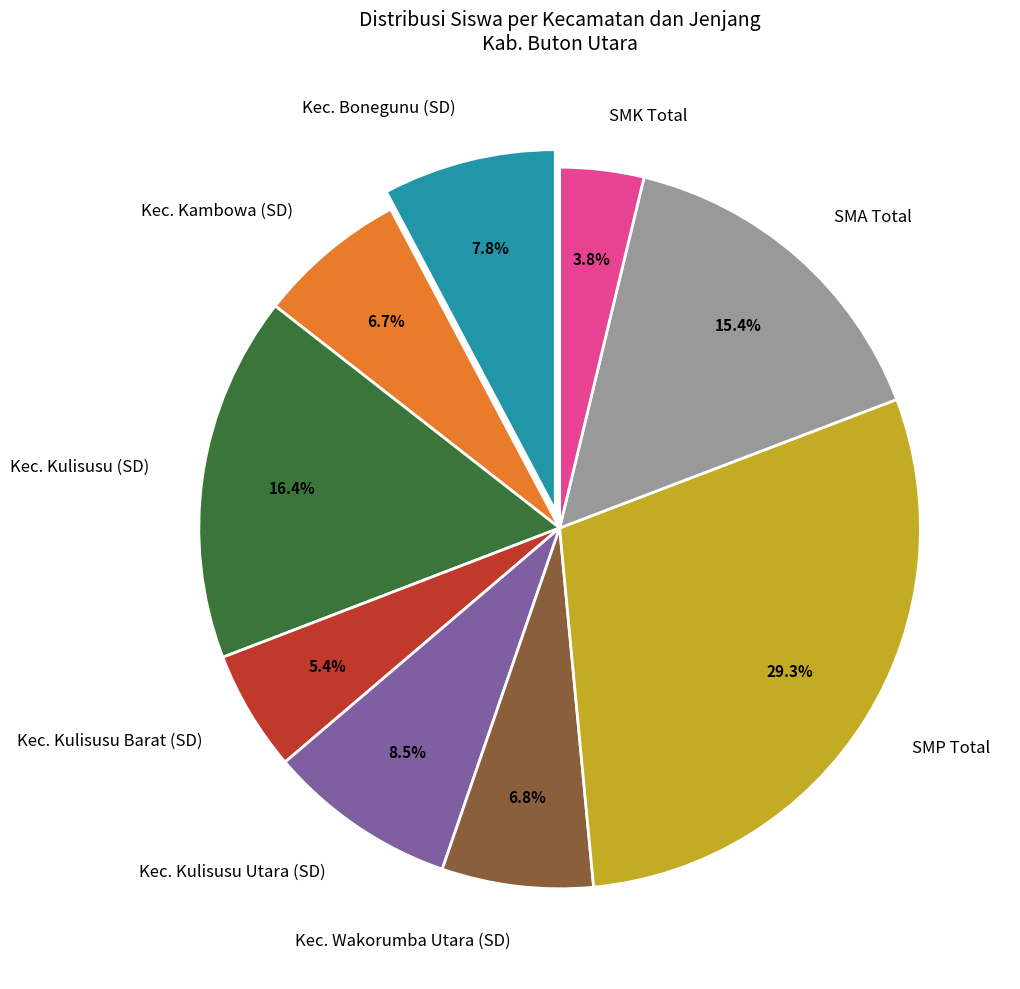

Which category has the smallest portion of the pie?

SMK Total